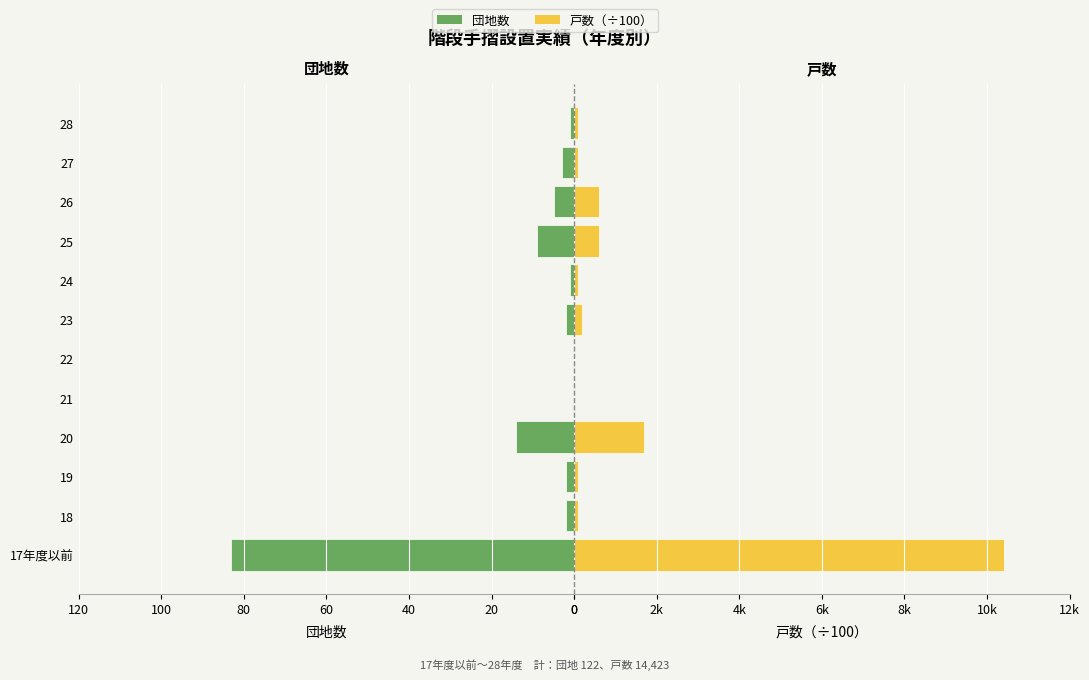

What position from the right is 0?

12